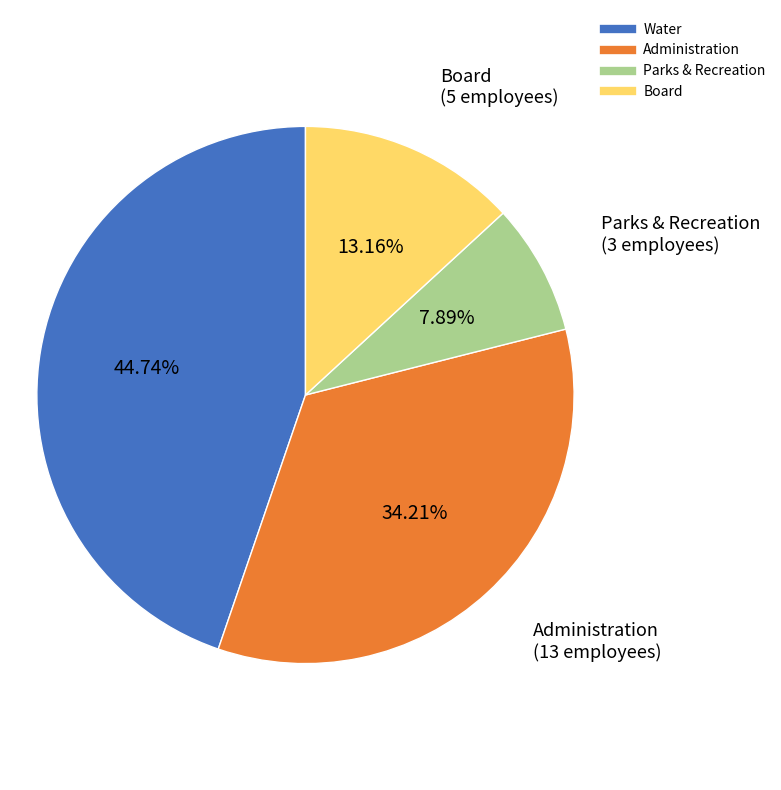

Which category has the smallest portion of the pie?

Parks & Recreation